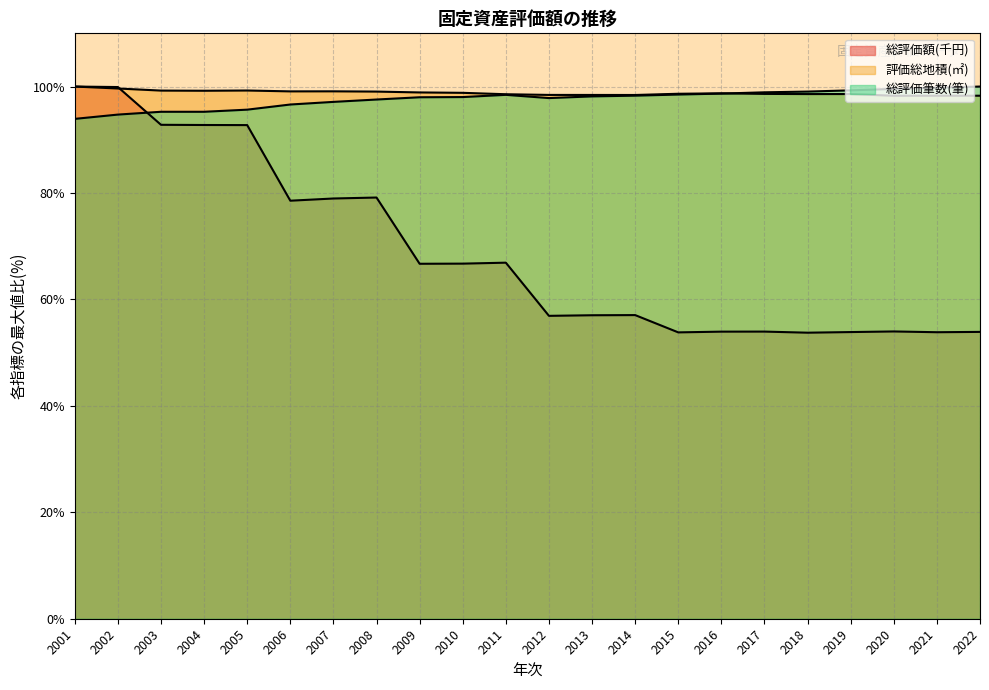

At which label is 総評価筆数(筆) closest to 96?

2005